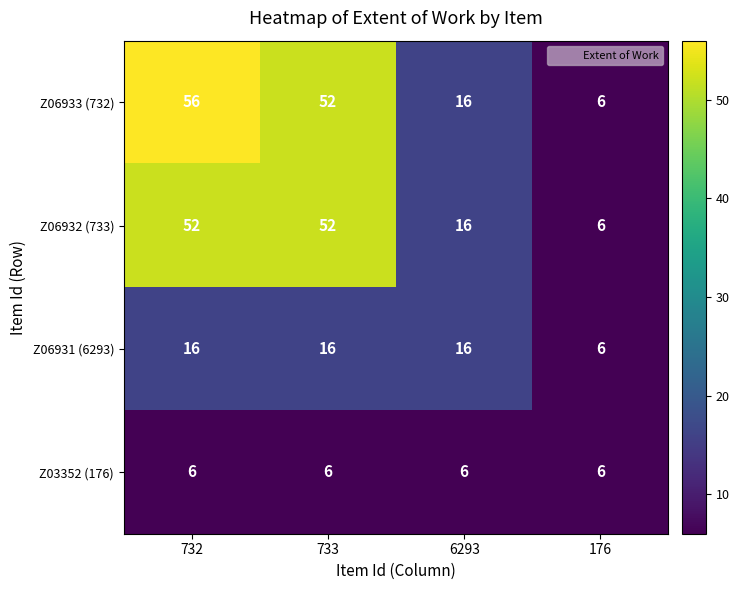

What is the difference between the Z06933 (732) values at 732 and 6293?

40